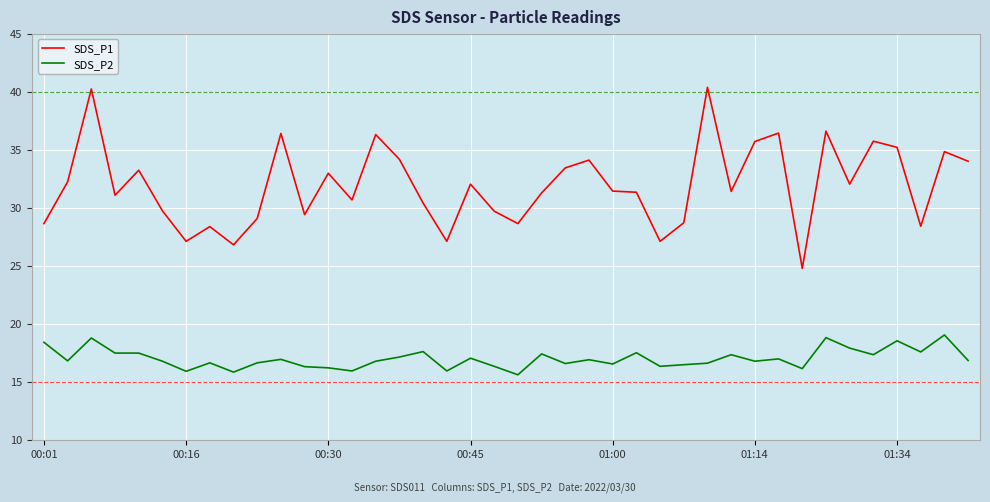

True or false: SDS_P1 and SDS_P2 intersect in this chart.

False